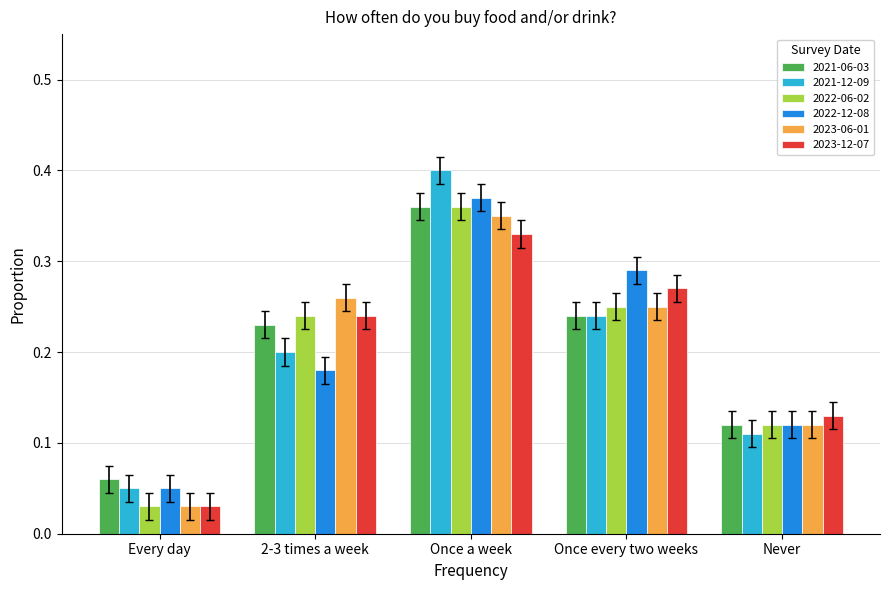

Is it true that 2022-12-08 equals 0.2 at Once a week?

False